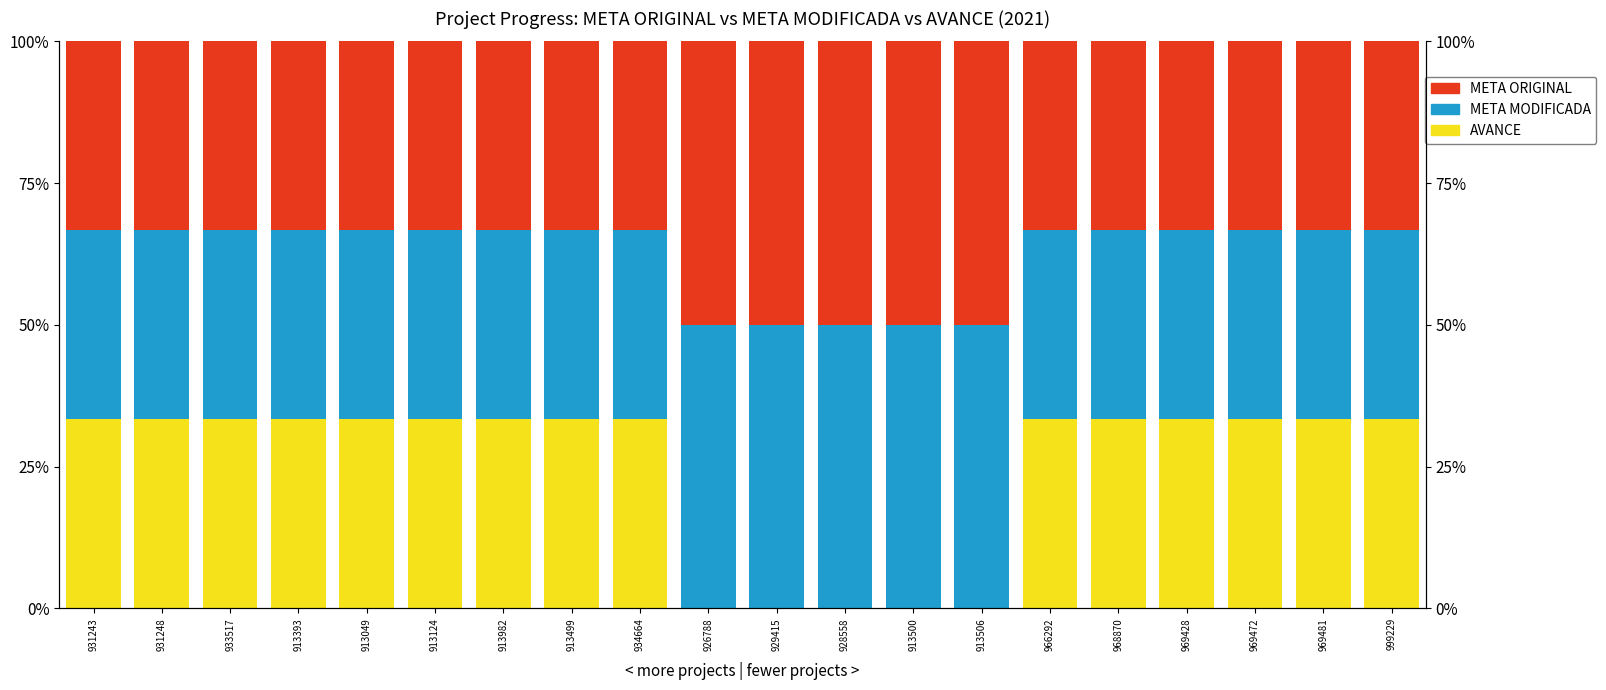

Which category has the highest value in the META ORIGINAL series?

926788